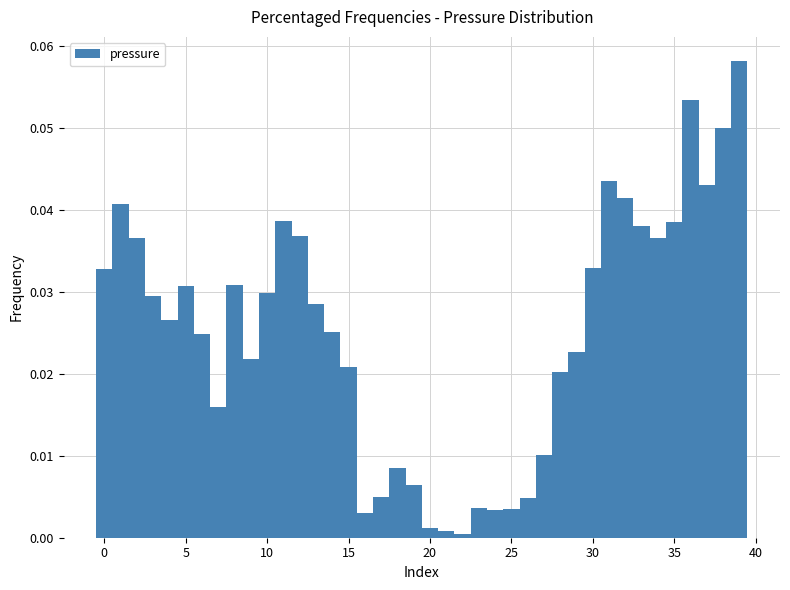

Around what value on the x-axis is the tallest bar? Give the approximate position of its centre, as read against the axis.

39.0